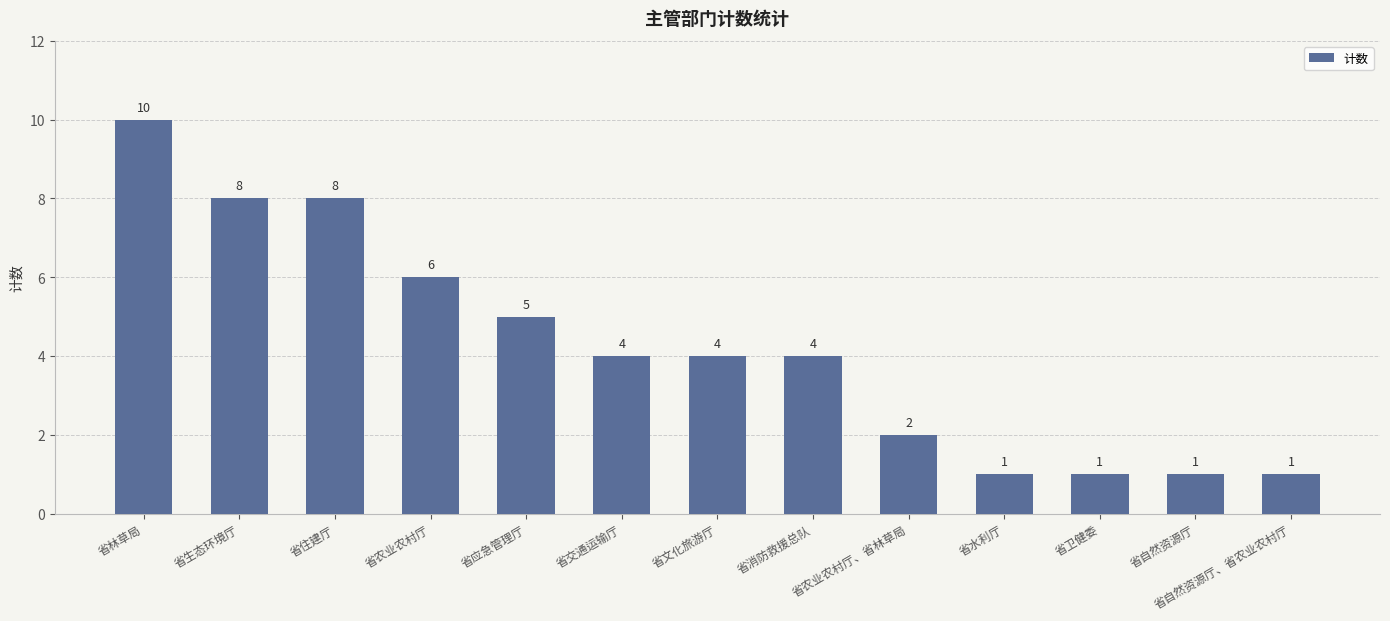

What is the ratio of the value at 省卫健委 to the value at 省自然资源厅、省农业农村厅?

1.0